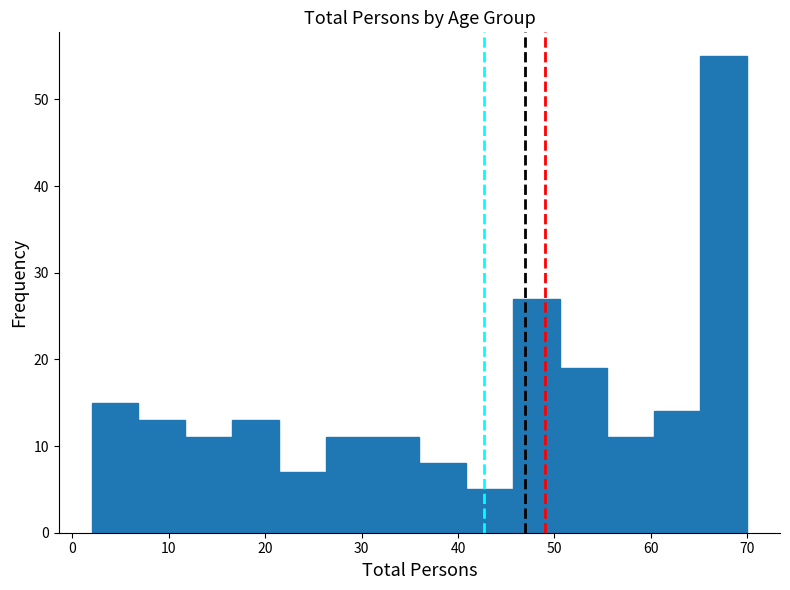

Reading left to right, list every bar in this chart as the range it spans on the x-axis followed by its height. Neither the bar edges nor the heights are printed on the chart, so give them approximately, as read against the axes.

2 to 7: 15
7 to 12: 13
12 to 17: 11
17 to 21: 13
21 to 26: 7
26 to 31: 11
31 to 36: 11
36 to 41: 8
41 to 46: 5
46 to 51: 27
51 to 55: 19
55 to 60: 11
60 to 65: 14
65 to 70: 55